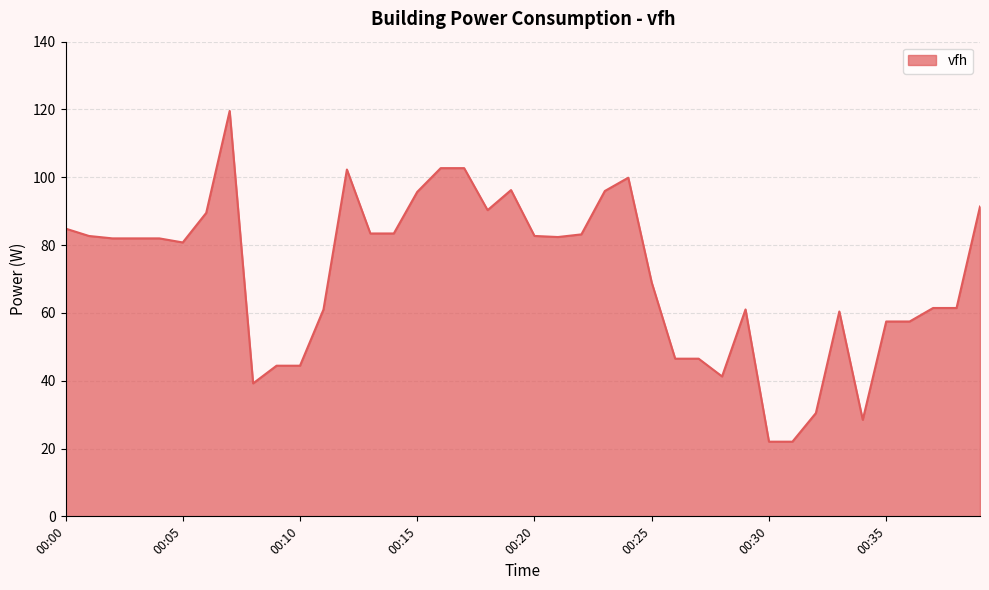

What is the difference between the maximum and minimum values?

97.5